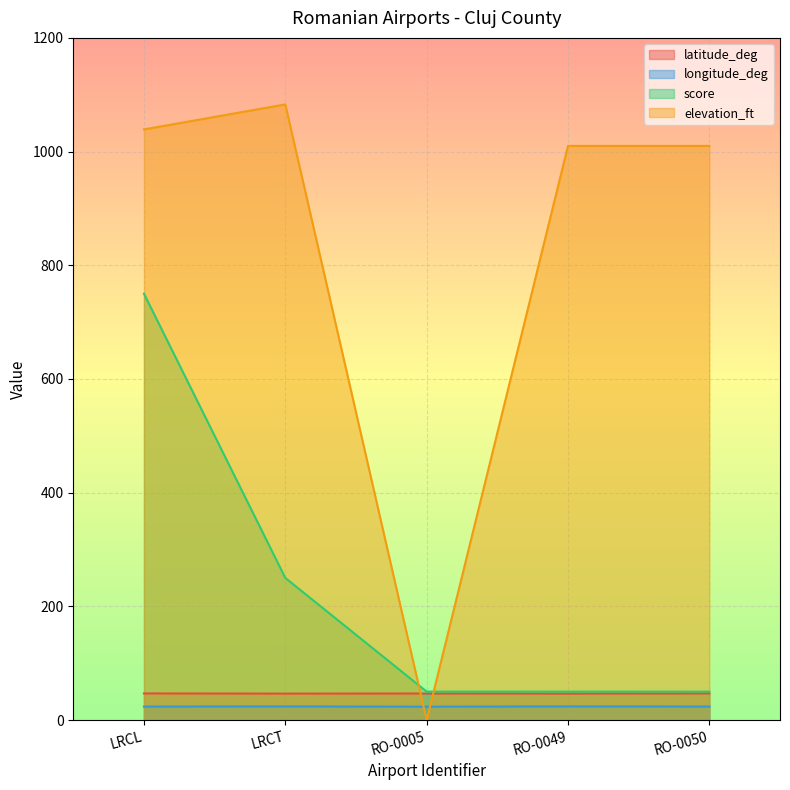

At how many categories does at least one series exceed 888?

4